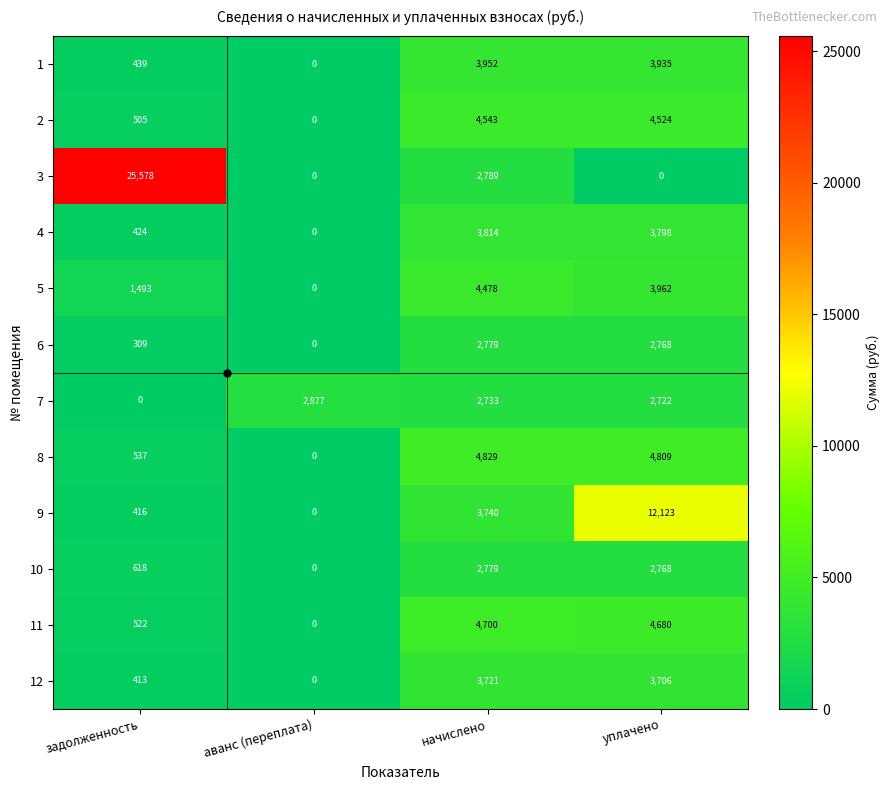

List the labels in order of 8 value, largest first.

начислено, уплачено, задолженность, аванс (переплата)